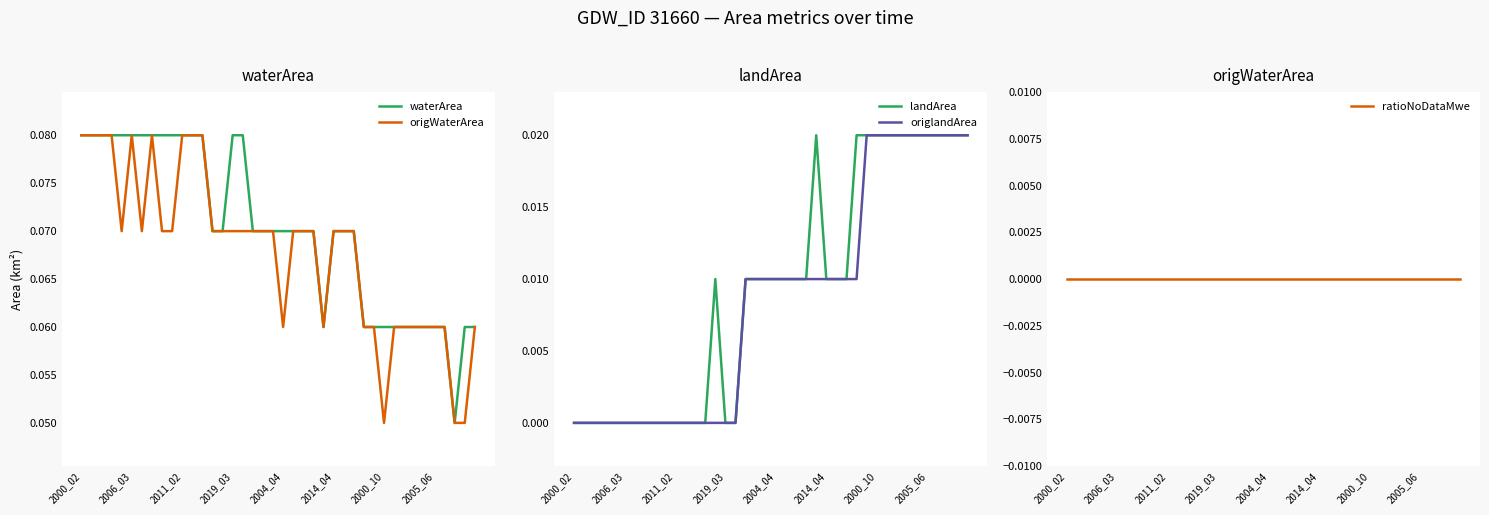

How many interior local peaks does the landArea series have?

2